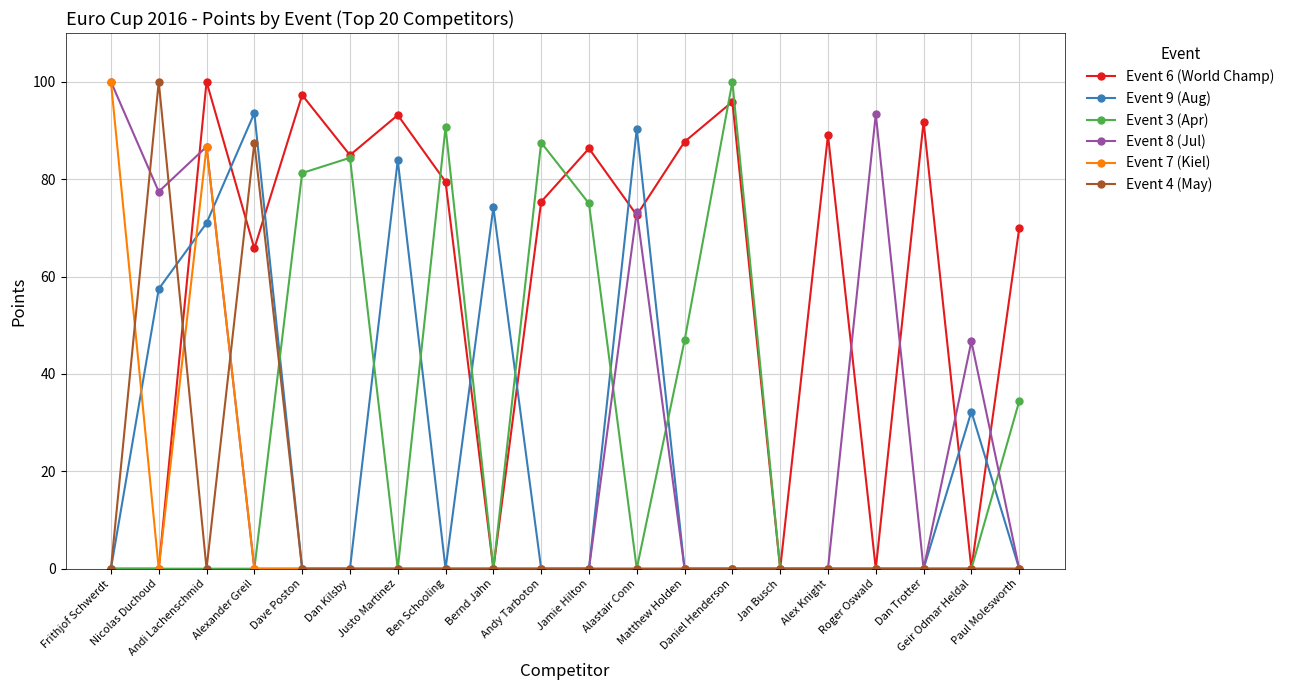

What is the difference between the Event 6 (World Champ) values at Dan Trotter and Alex Knight?

2.7